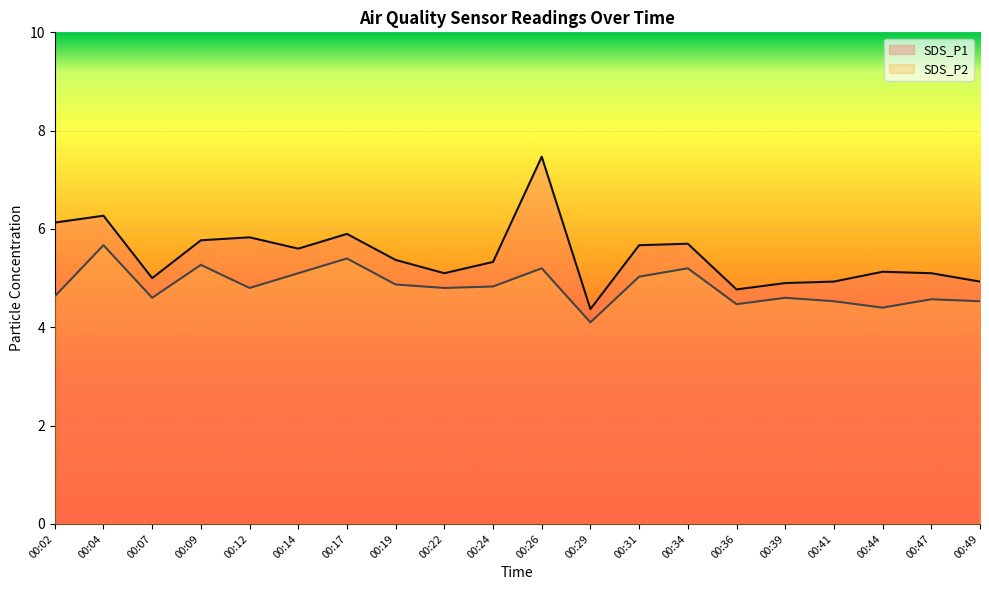

At how many categories does at least one series exceed 6?

3